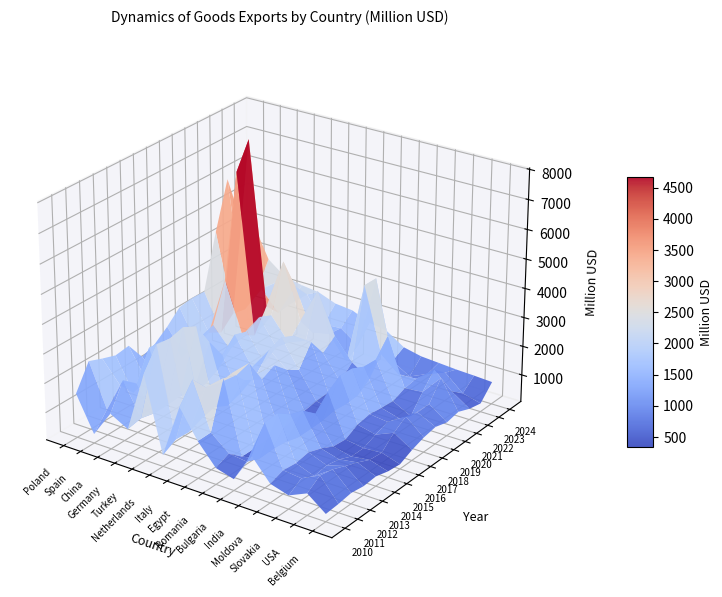

What is the difference between the Poland values at 3 and 12?

3896.7